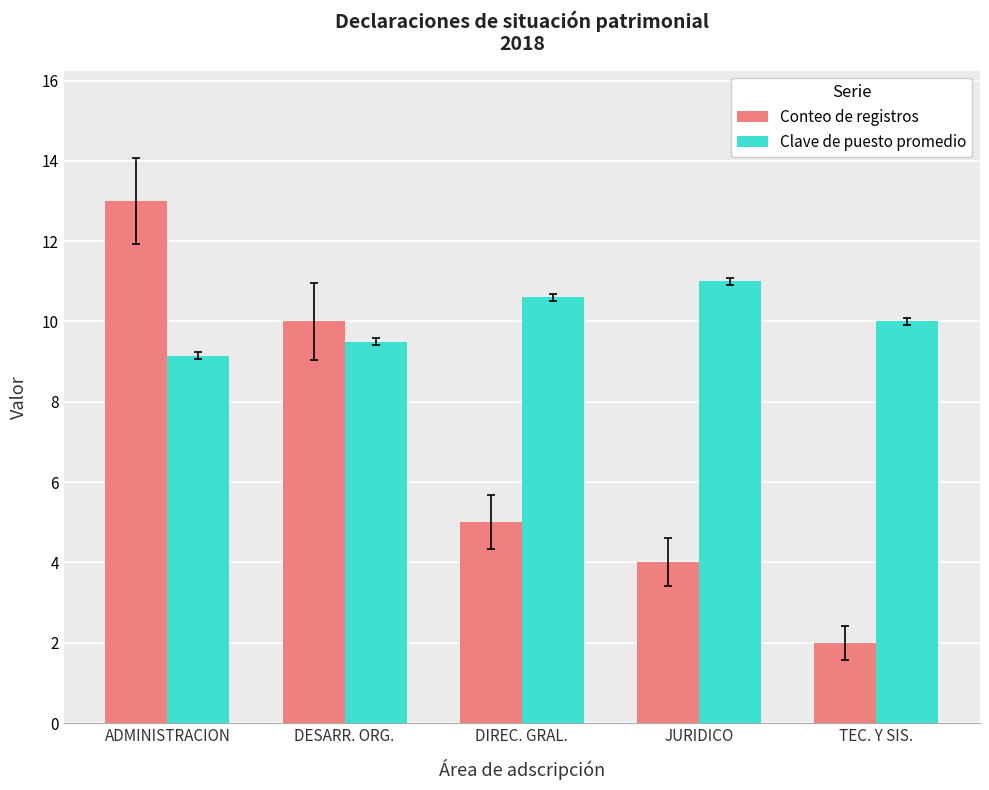

At how many categories does at least one series exceed 2?

5